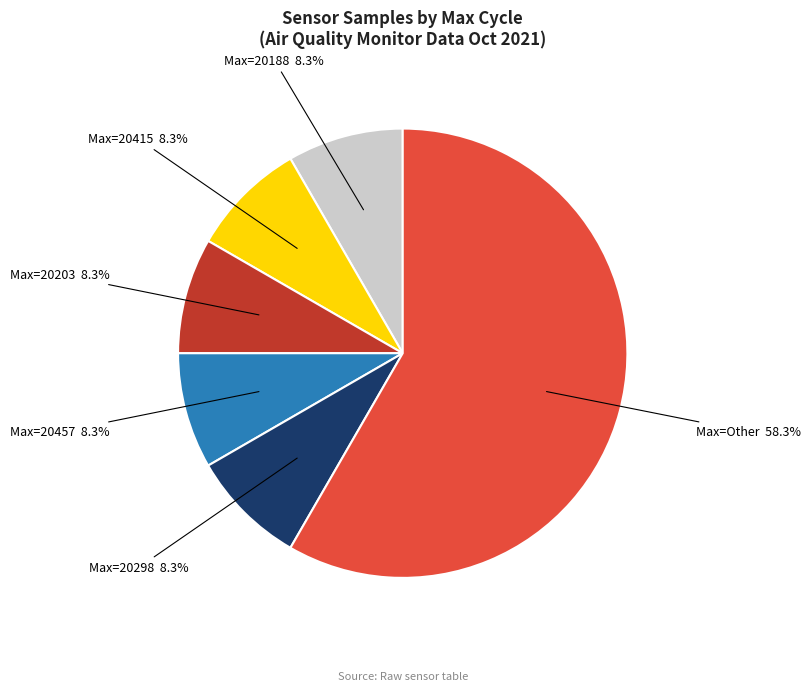

Is there any slice that represents more than half of the pie?

Yes